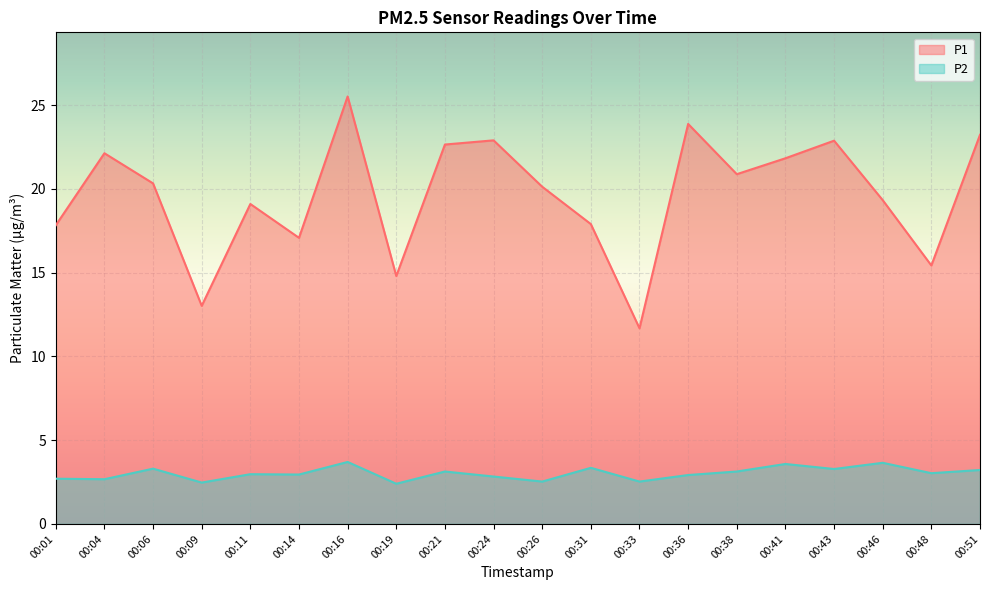

True or false: P2 and P1 intersect in this chart.

False